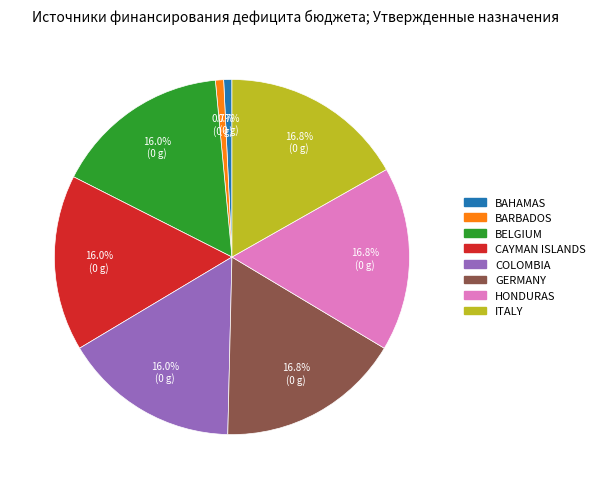

Is there any slice that represents more than half of the pie?

No